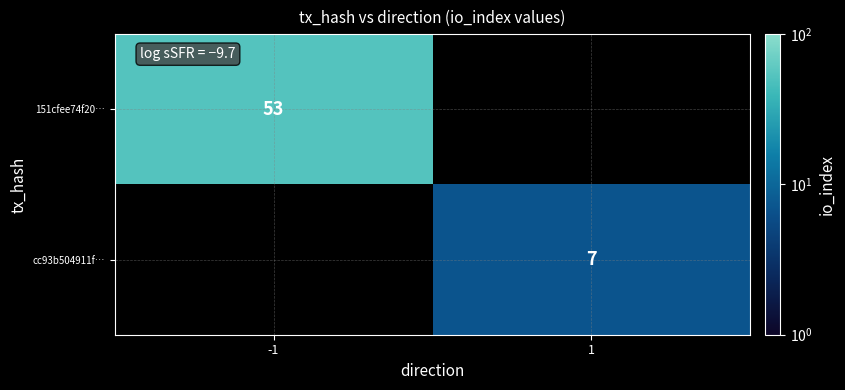

Is it true that 151cfee74f20… equals 53 at -1?

True